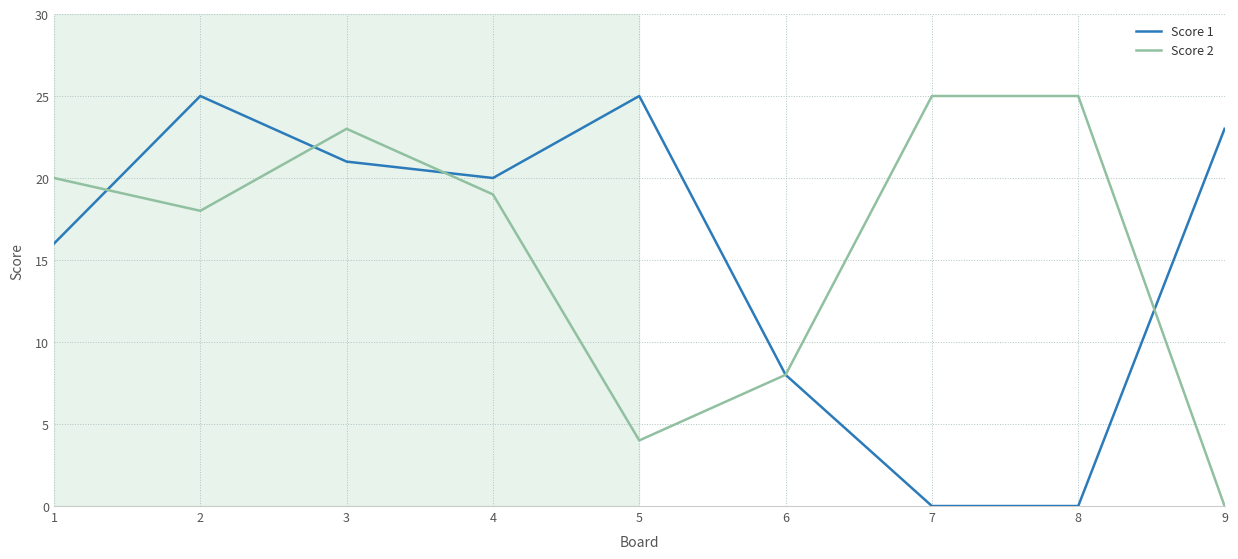

List the series in order of their overall mean, highest first.

Score 2, Score 1